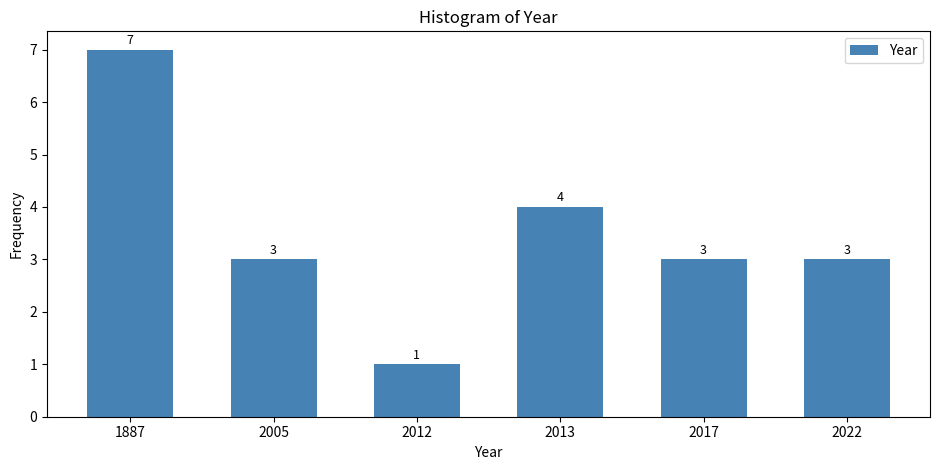

Reading left to right, extract all data points from this chart.

1887=7	2005=3	2012=1	2013=4	2017=3	2022=3